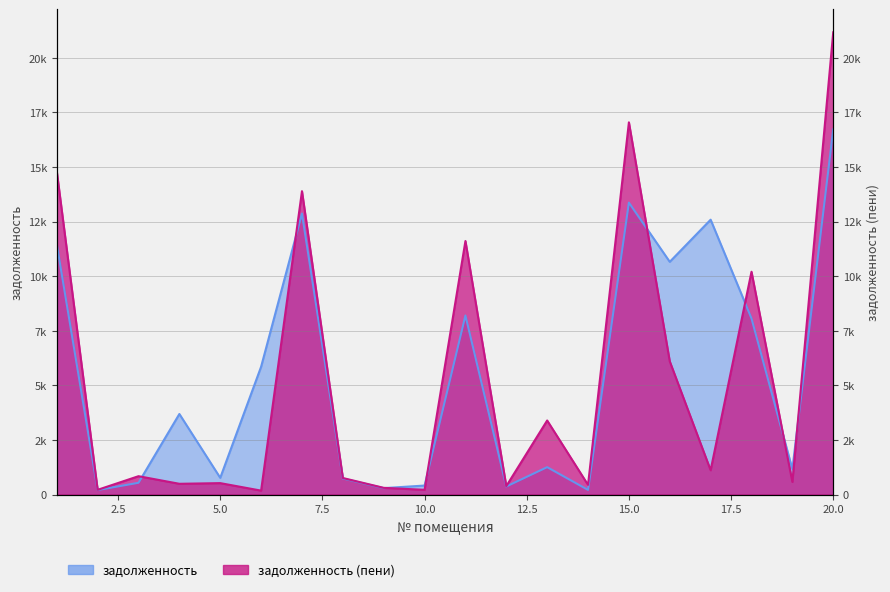

At which category does the chart reach its minimum across all series?

6